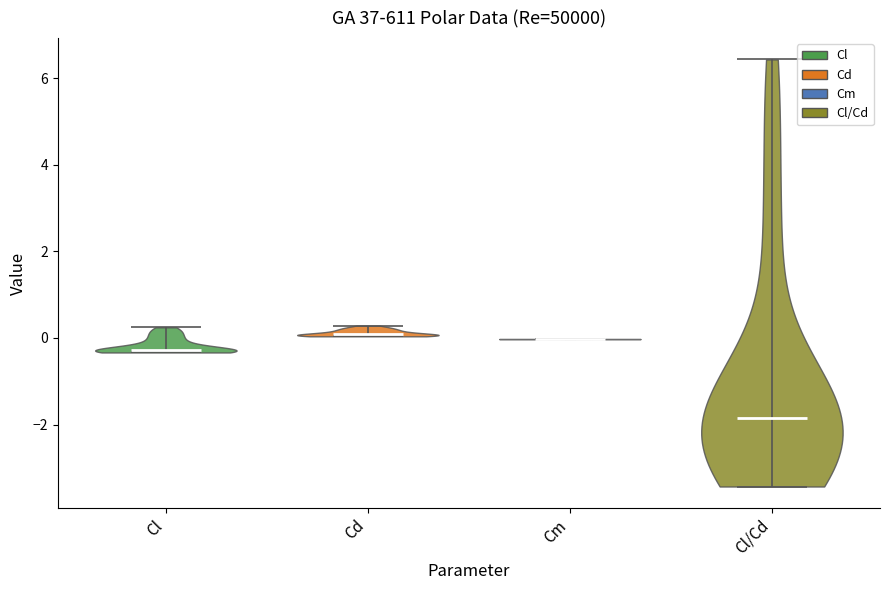

Reading left to right, read every violin against the y-axis: where its median line is, and the lowest and highest points it reaches. The values are not printed on the chart, so give them approximately, as read against the axis.

Cl: median line -0.2, lowest point -0.4, highest point 0.2
Cd: median line 0.0, lowest point 0.0, highest point 0.2
Cm: median line 0.0, lowest point 0.0, highest point 0.0
Cl/Cd: median line -1.8, lowest point -3.4, highest point 6.4